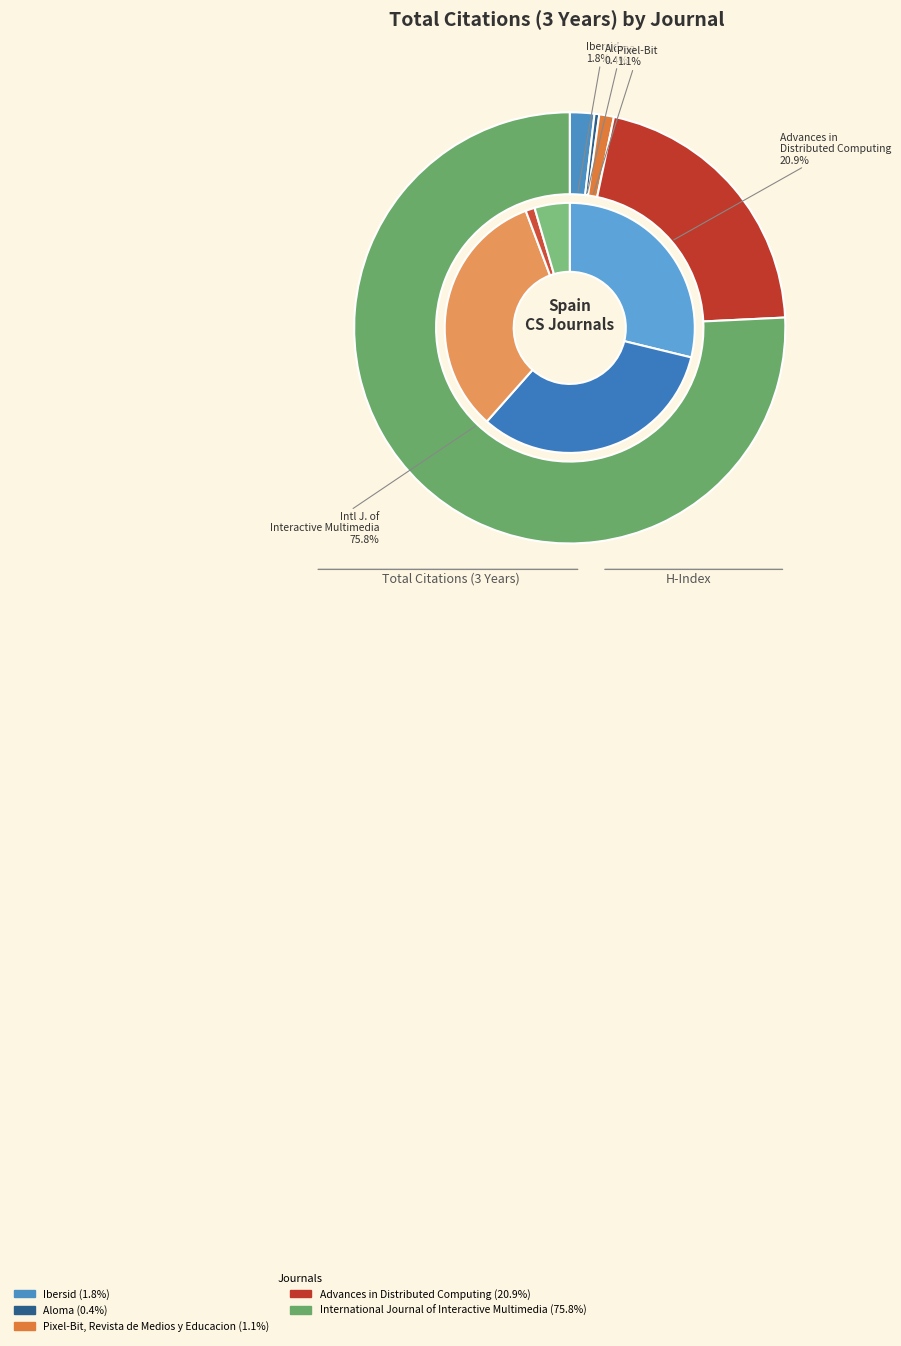

The International Journal of Interactive Multimedia slice represents 87% of the pie. True or false?

False